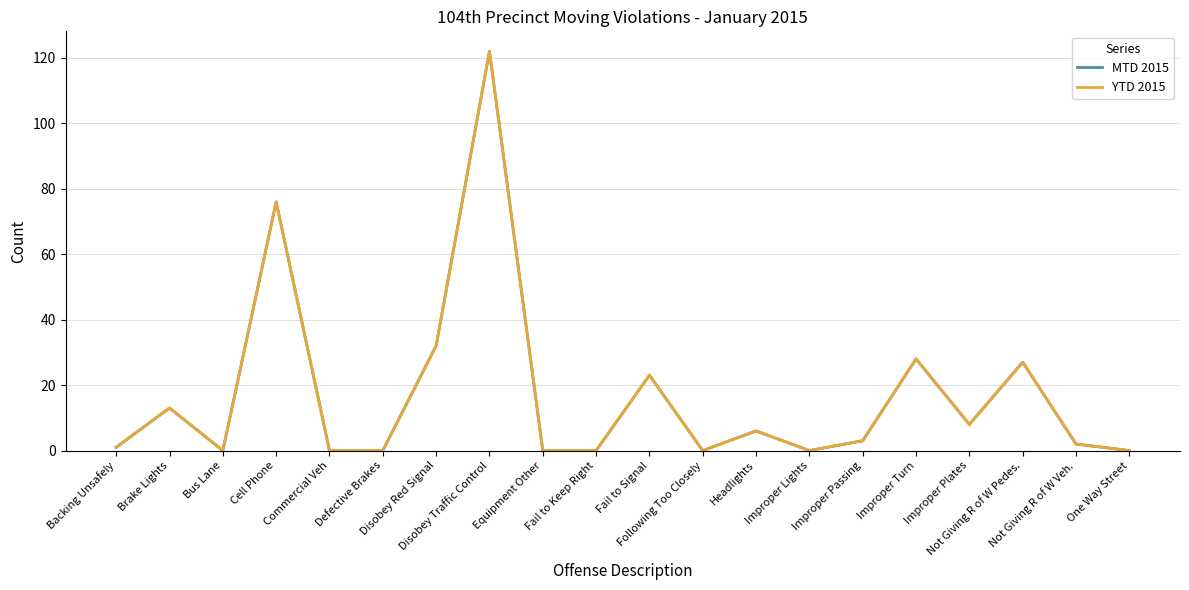

What is the sum of the YTD 2015 values at Brake Lights and Disobey Red Signal?

45